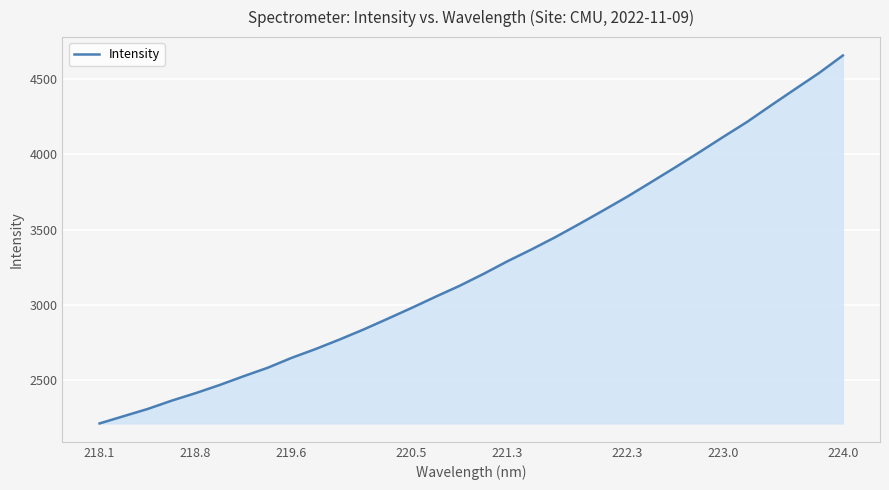

What is the smallest value displayed?

2214.7